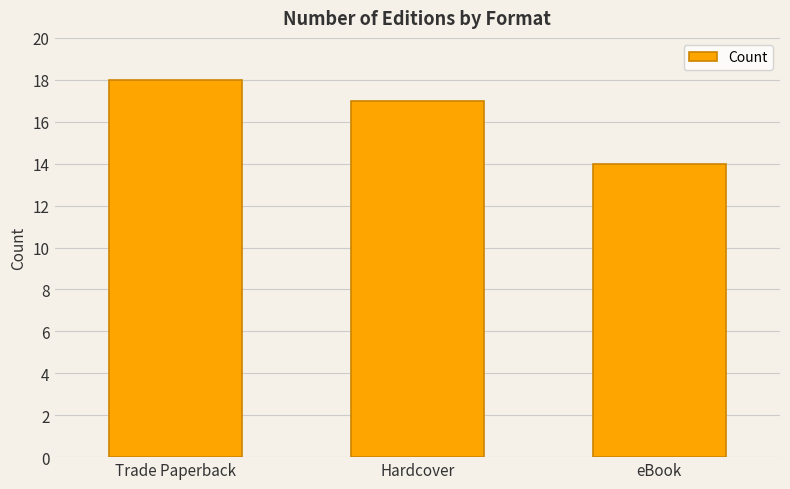

True or false: the data shows 14 at eBook.

True